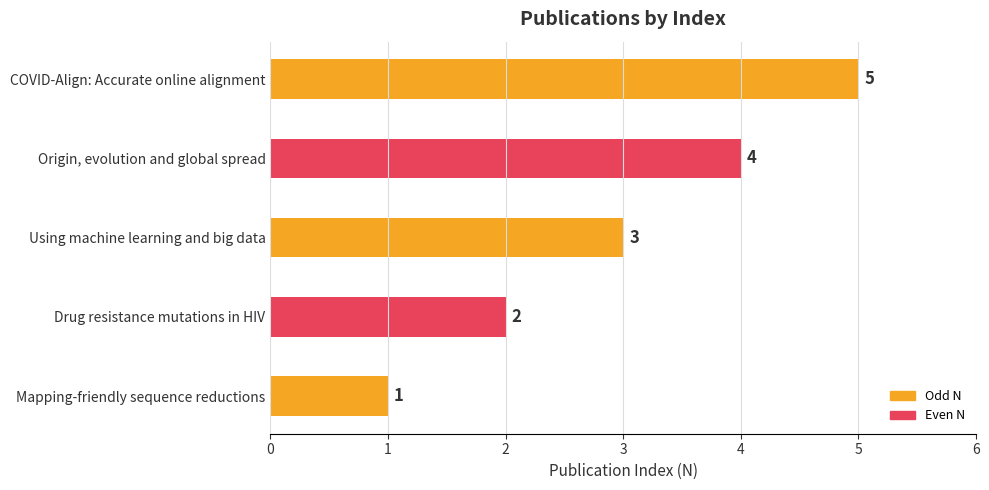

List the labels in order of value, smallest first.

Mapping-friendly sequence reductions, Drug resistance mutations in HIV, Using machine learning and big data, Origin, evolution and global spread, COVID-Align: Accurate online alignment